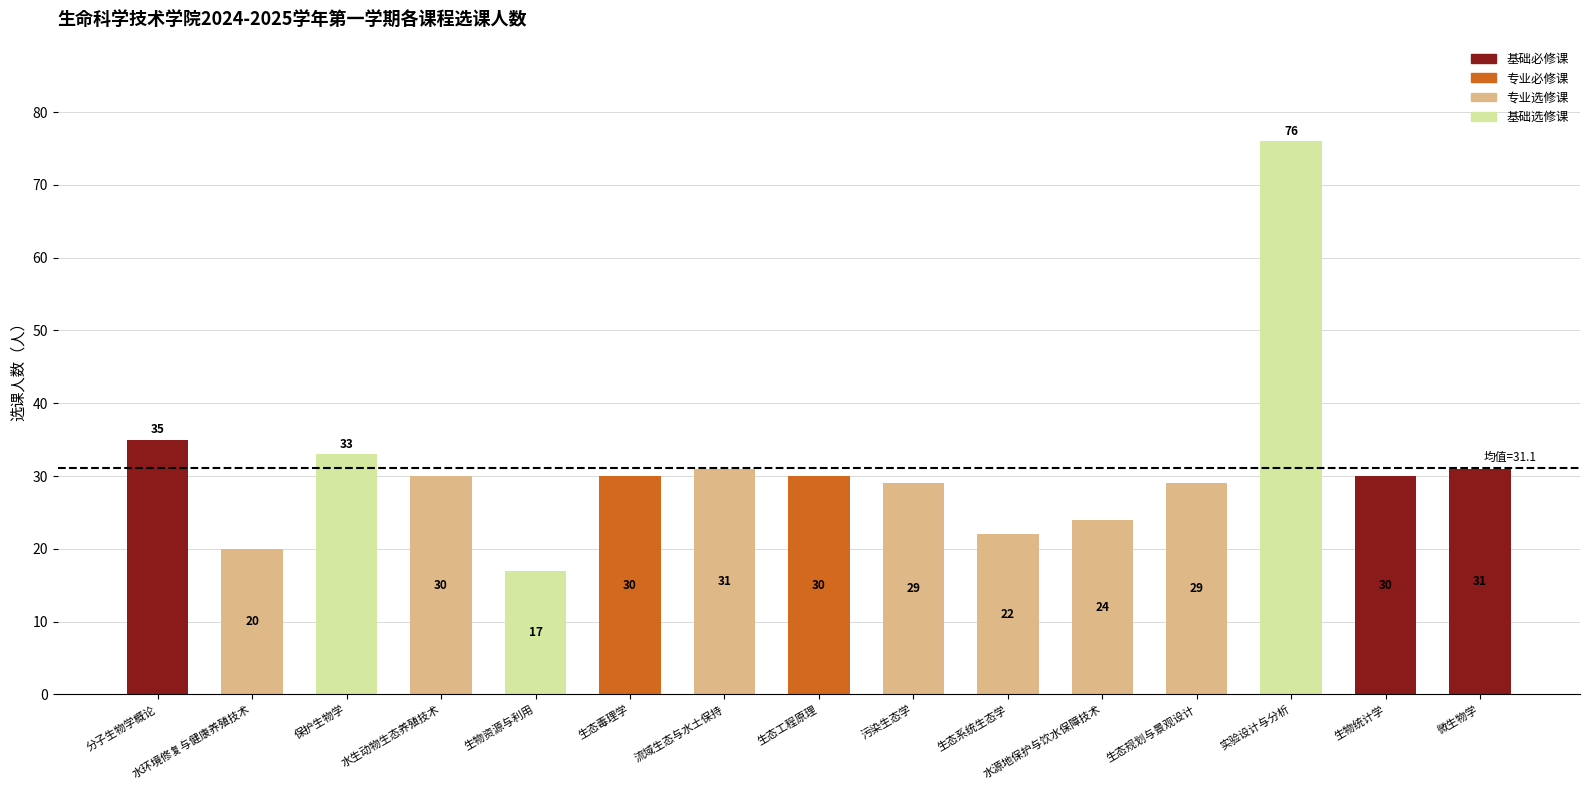

The value at 流域生态与水土保持 is 22. True or false?

False